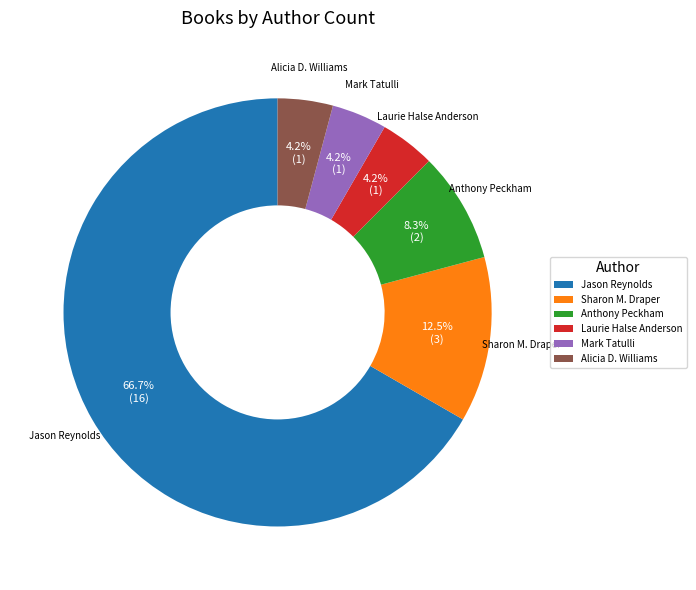

What is the total percentage of Sharon M. Draper and Mark Tatulli?

16.7%